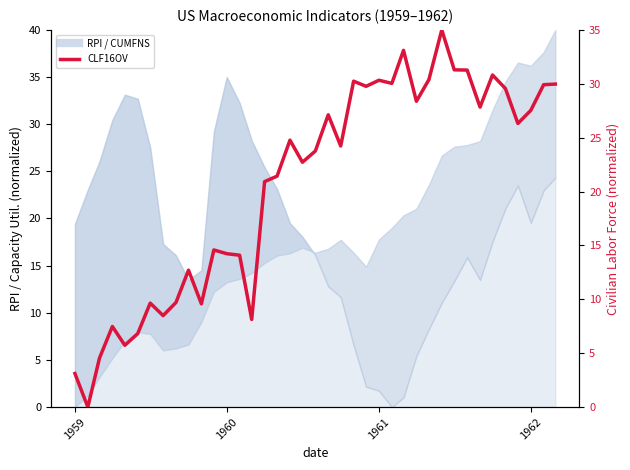

How many values are below 24?

19